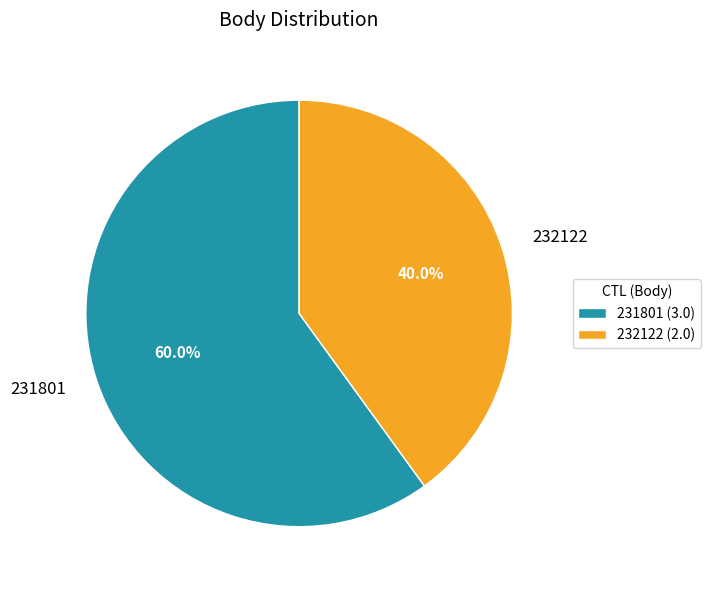

What is the total percentage of 232122 and 231801?

100.0%